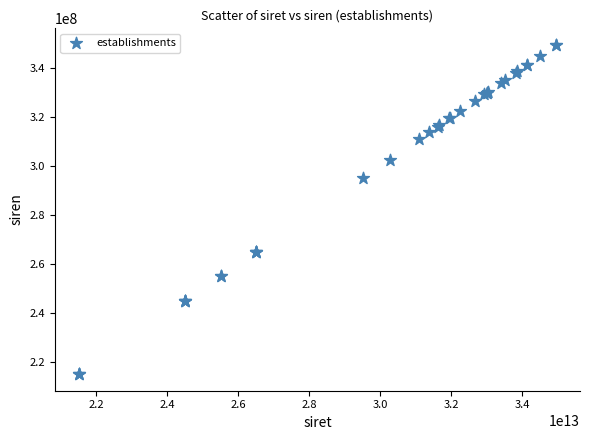

What Y value in the scatter plot is closest to 282353394?

295104798